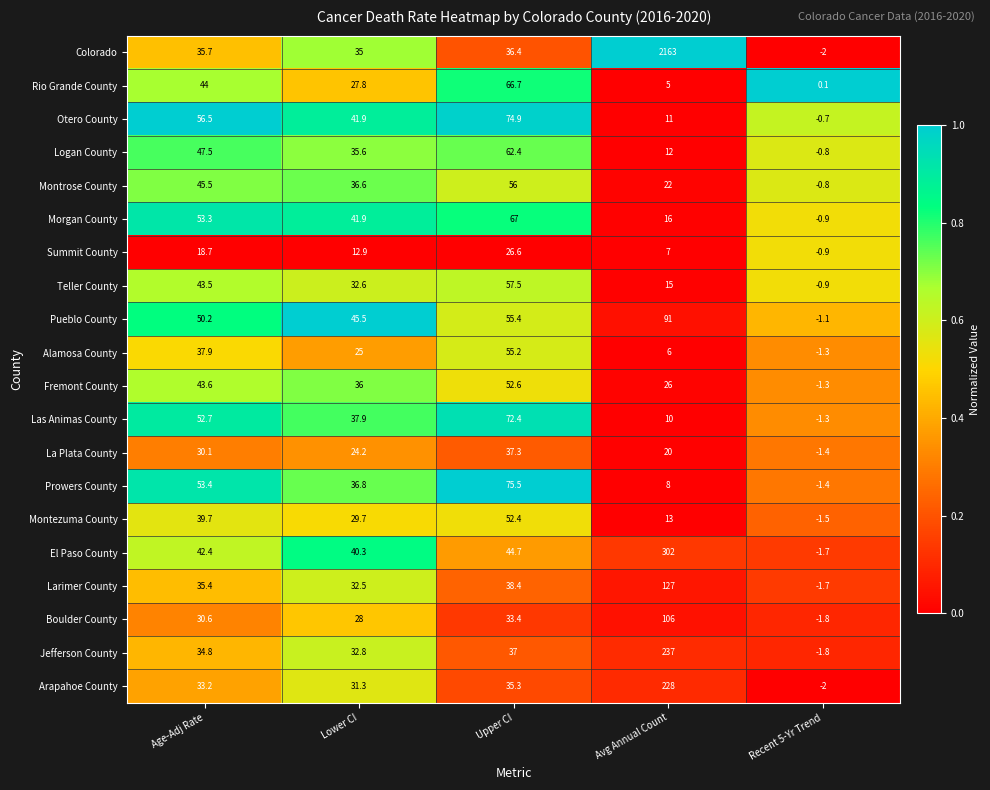

What is the difference between the maximum and minimum values in the Las Animas County series?

73.7